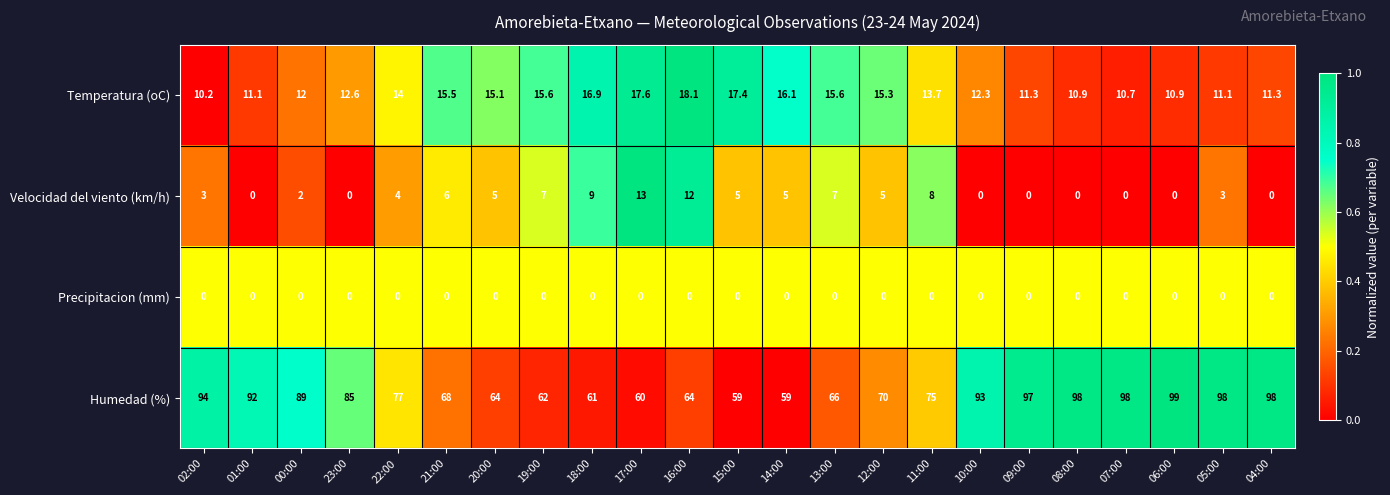

What is the spread (max minus min) of values at 17:00?

60.0